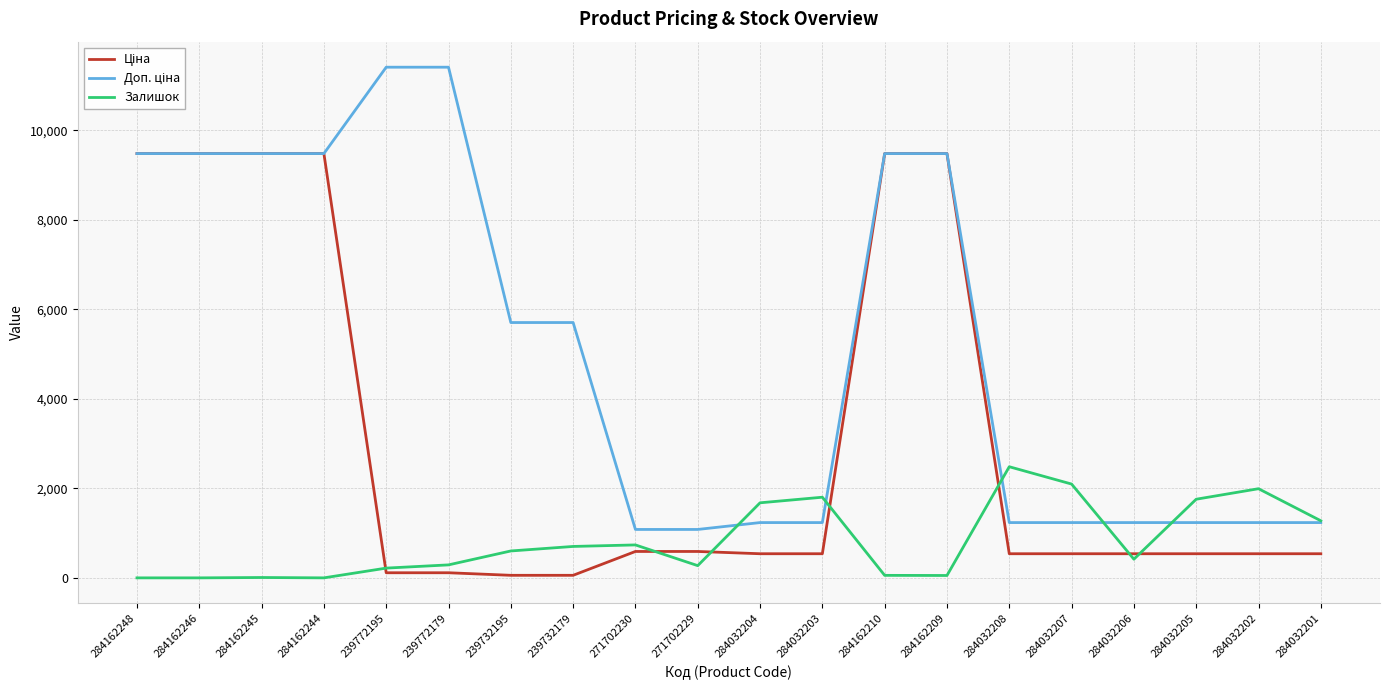

What is the spread (max minus min) of values at 284032207?

1557.0